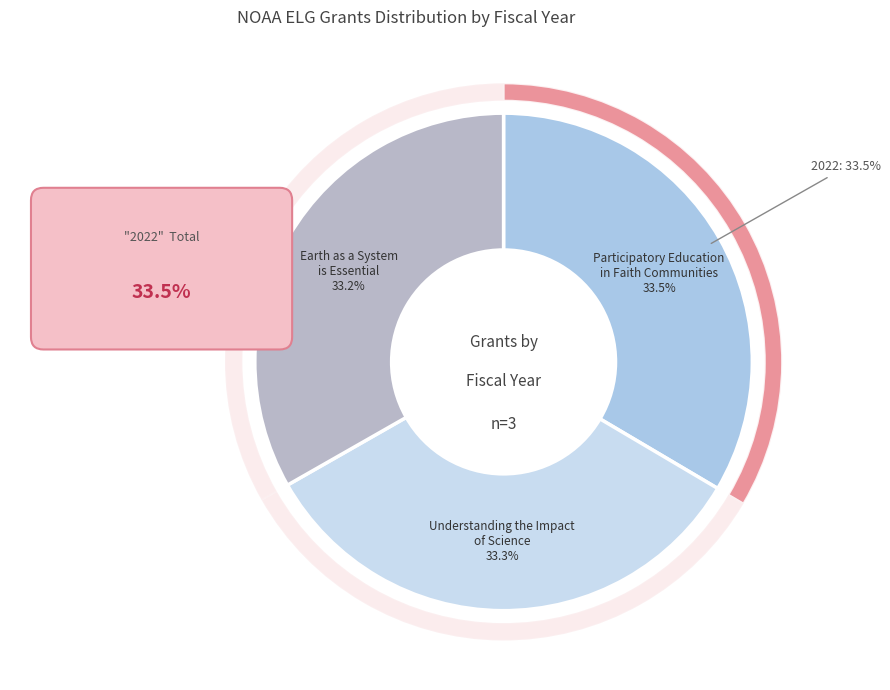

Is Understanding the Impact
of Science the majority of the pie?

No